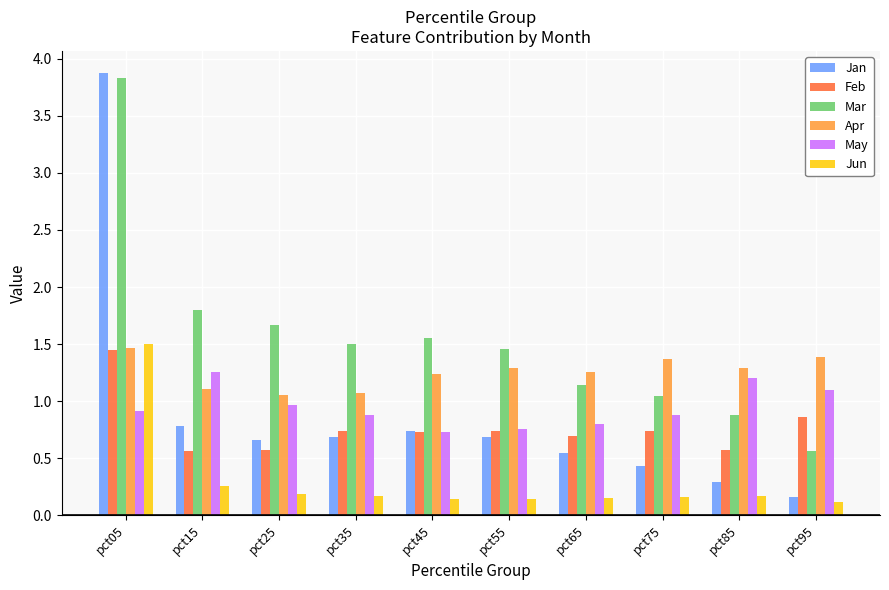

Between pct35 and pct95, which series saw the biggest shift?

Mar